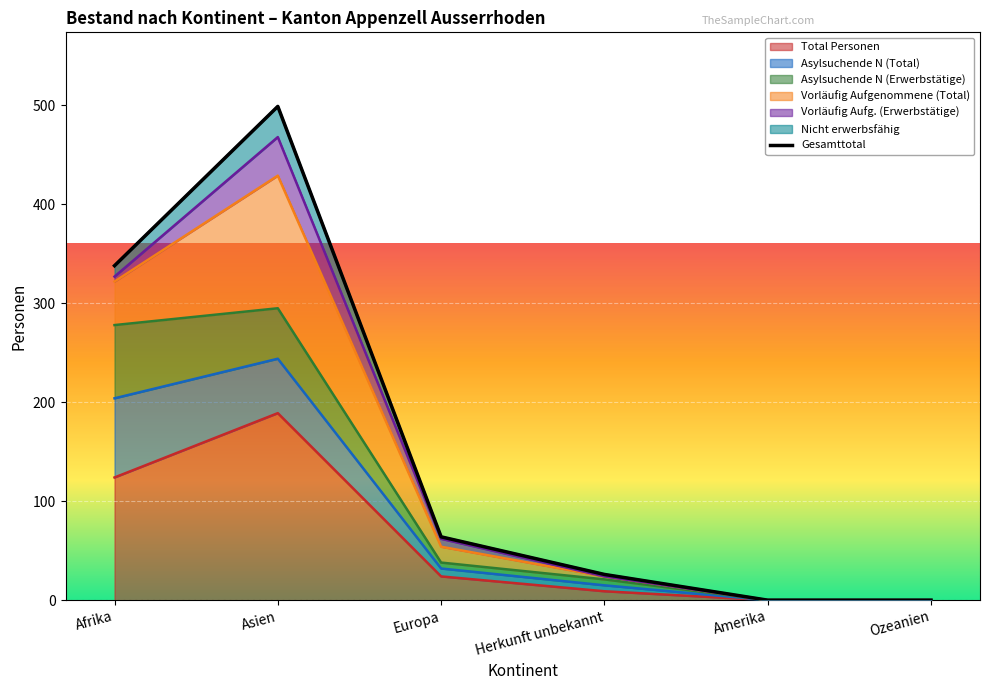

The value of Total Personen at Ozeanien is 57. True or false?

False